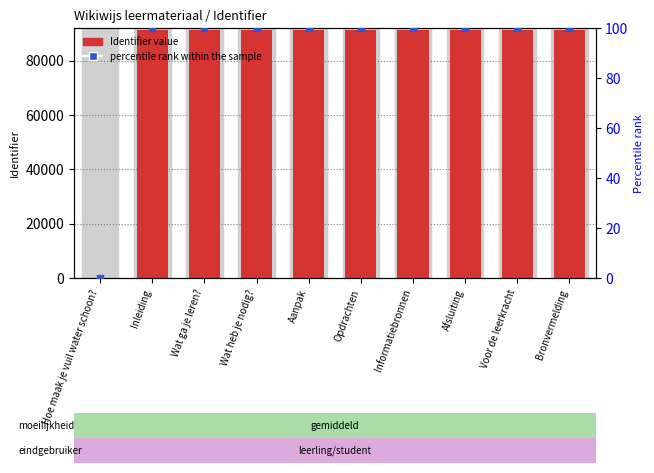

Which series reaches the maximum Y coordinate?

Identifier value